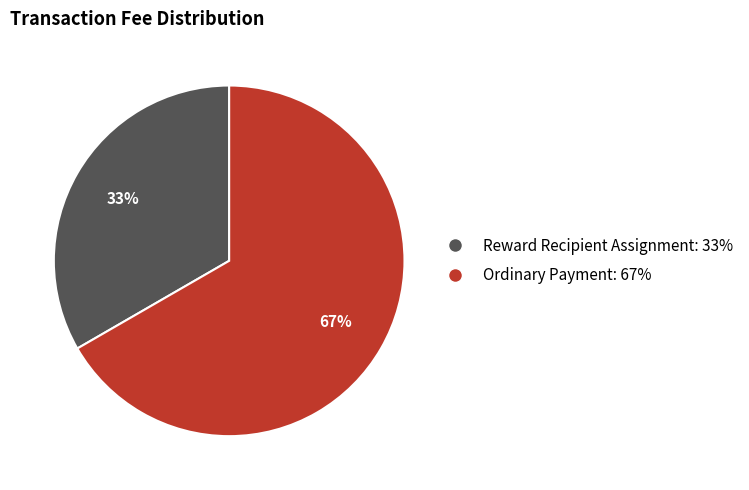

The Reward Recipient Assignment slice represents 33% of the pie. True or false?

True